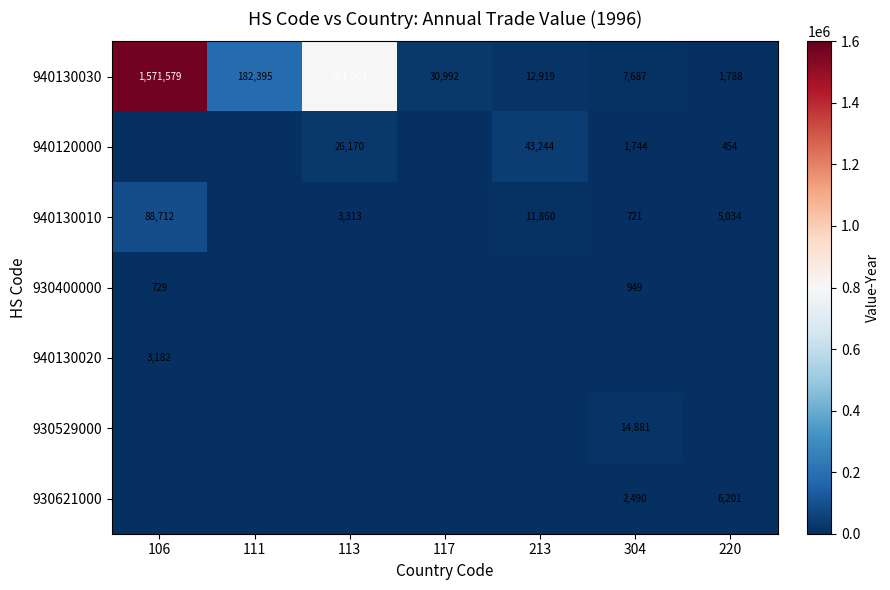

At which label does 940130030 reach its peak?

106